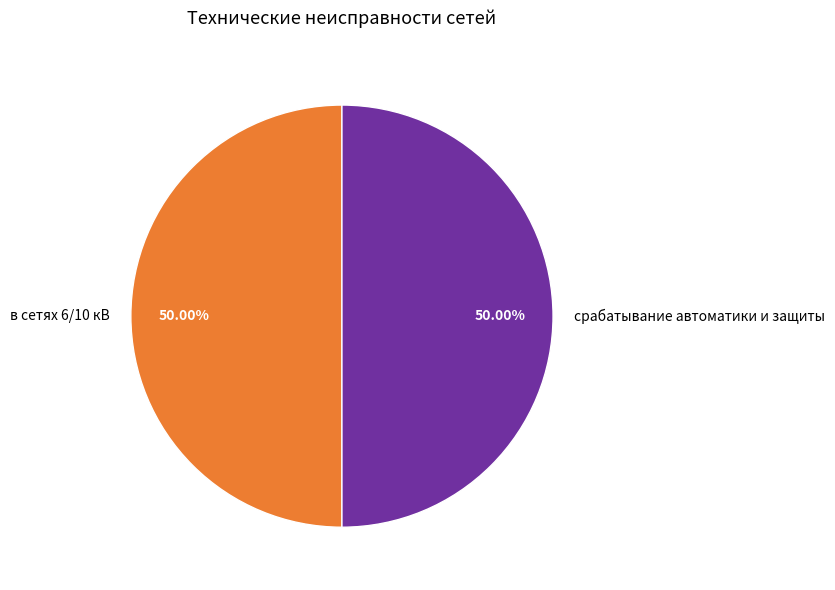

What percentage do срабатывание автоматики и защиты and в сетях 6/10 кВ together represent?

100.0%